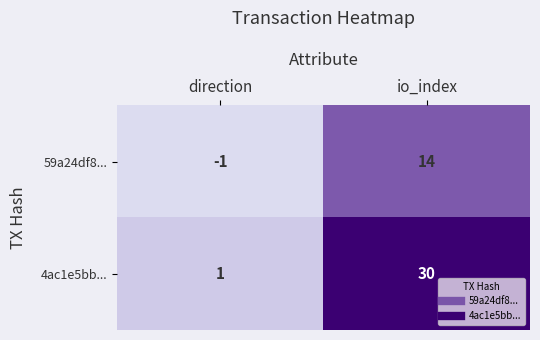

Between direction and io_index, which series saw the biggest shift?

4ac1e5bb...